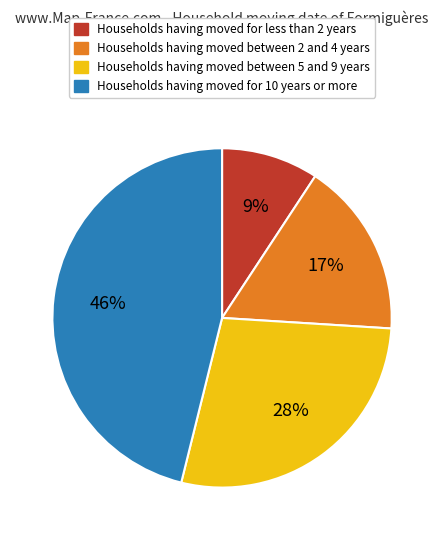

To the nearest percent, what is the difference between the largest and smallest slice percentages?

37%